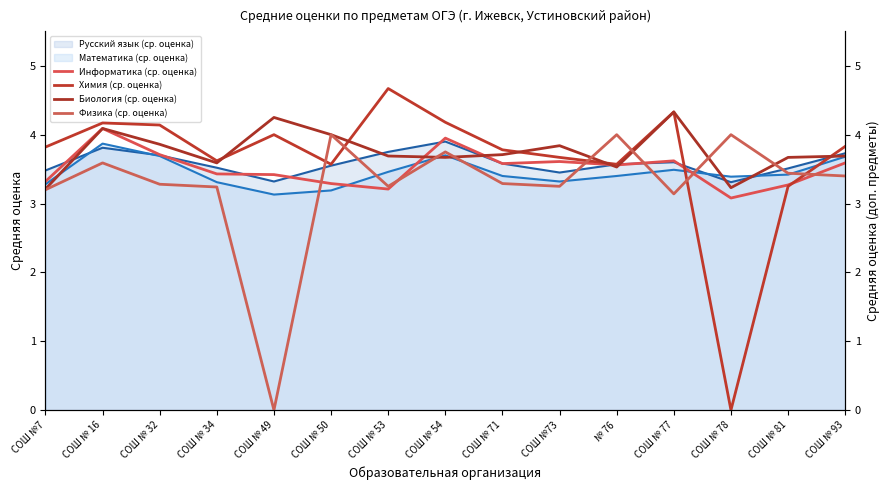

Is it true that Математика (ср. оценка) equals 1.4 at СОШ № 81?

False